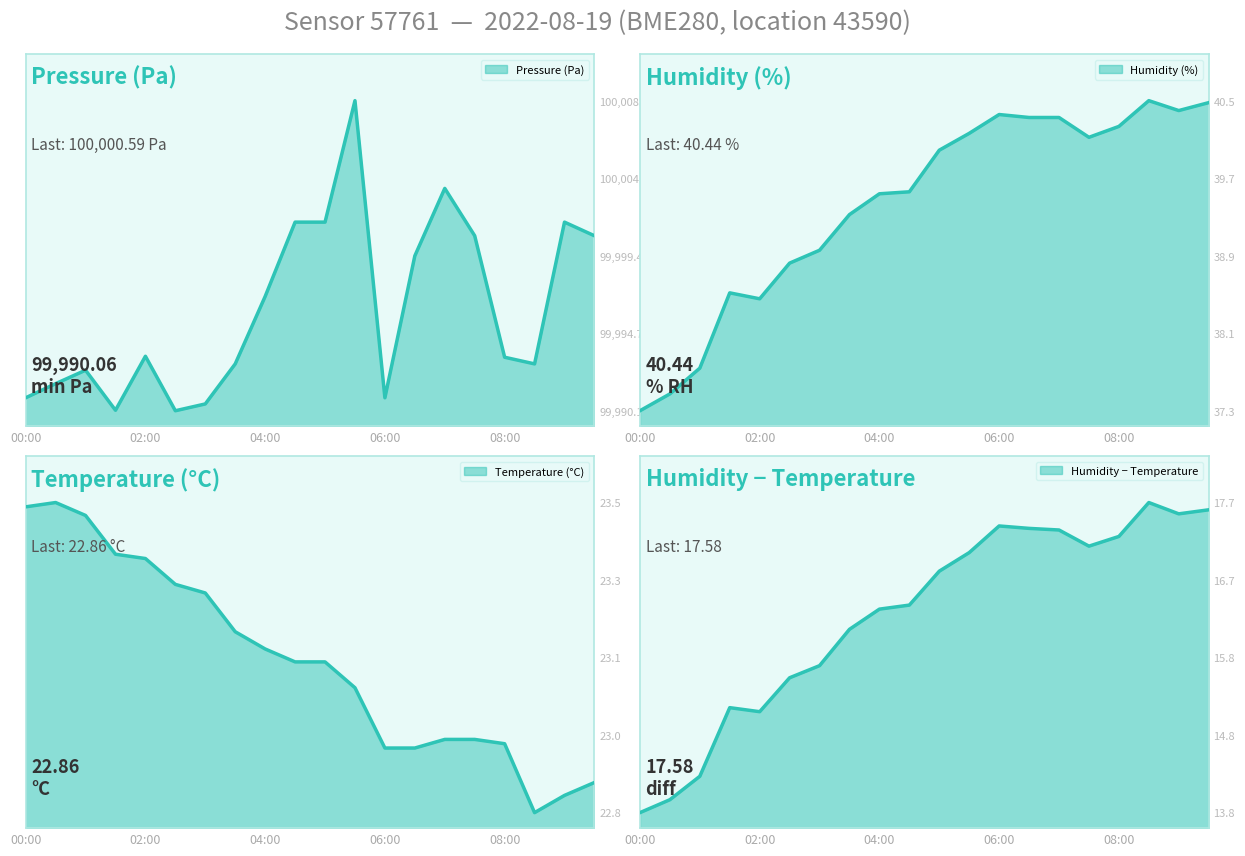

What is the spread (max minus min) of values at 07:30?

99977.6